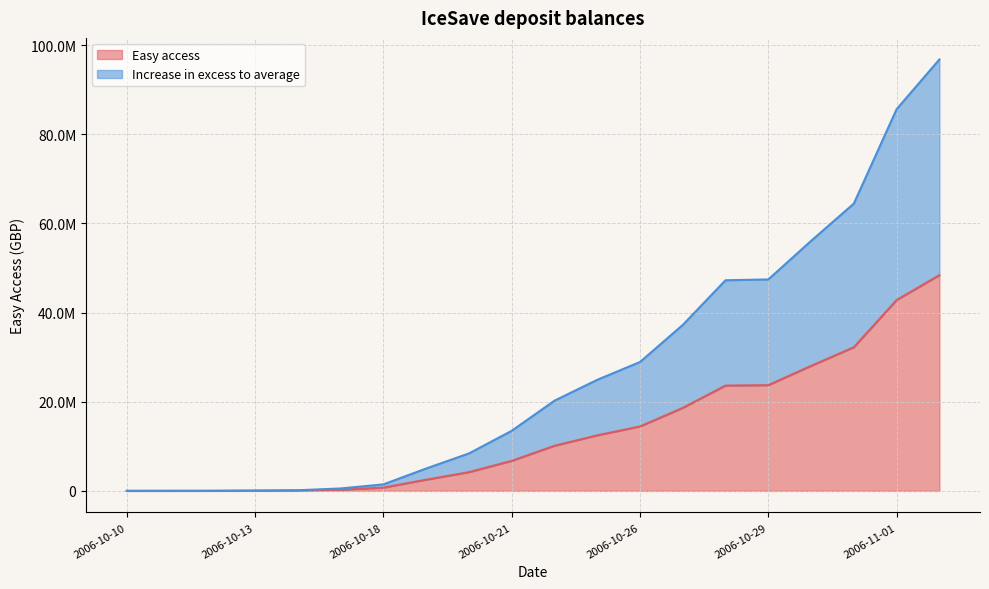

What is the spread (max minus min) of values at 2006-11-01?

42801126.0